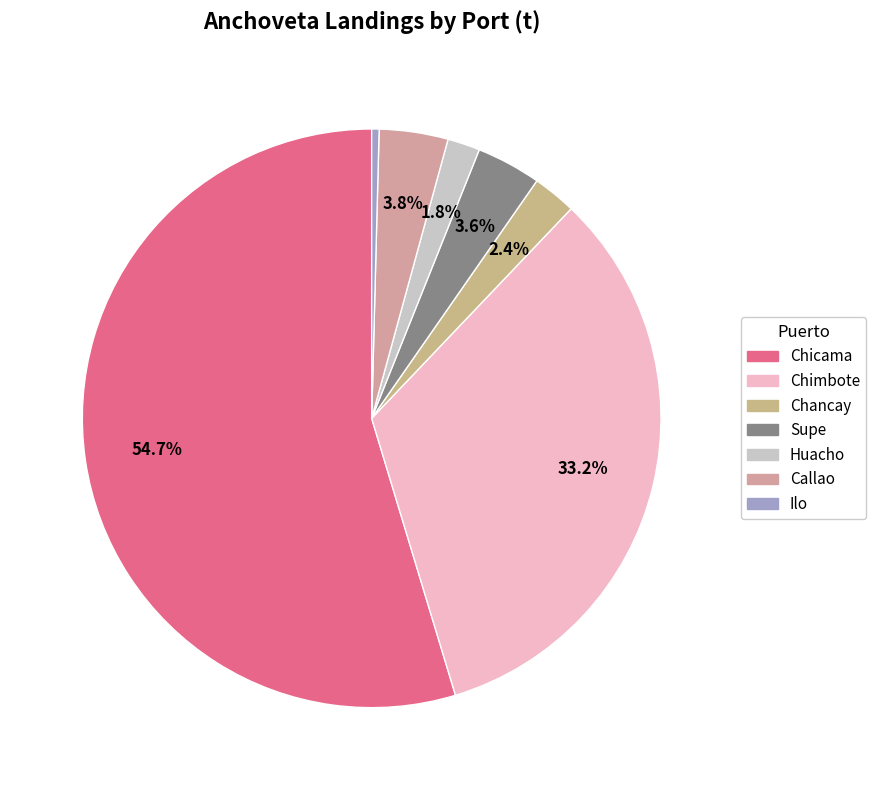

What percentage is the Callao slice, to the nearest percent?

4%